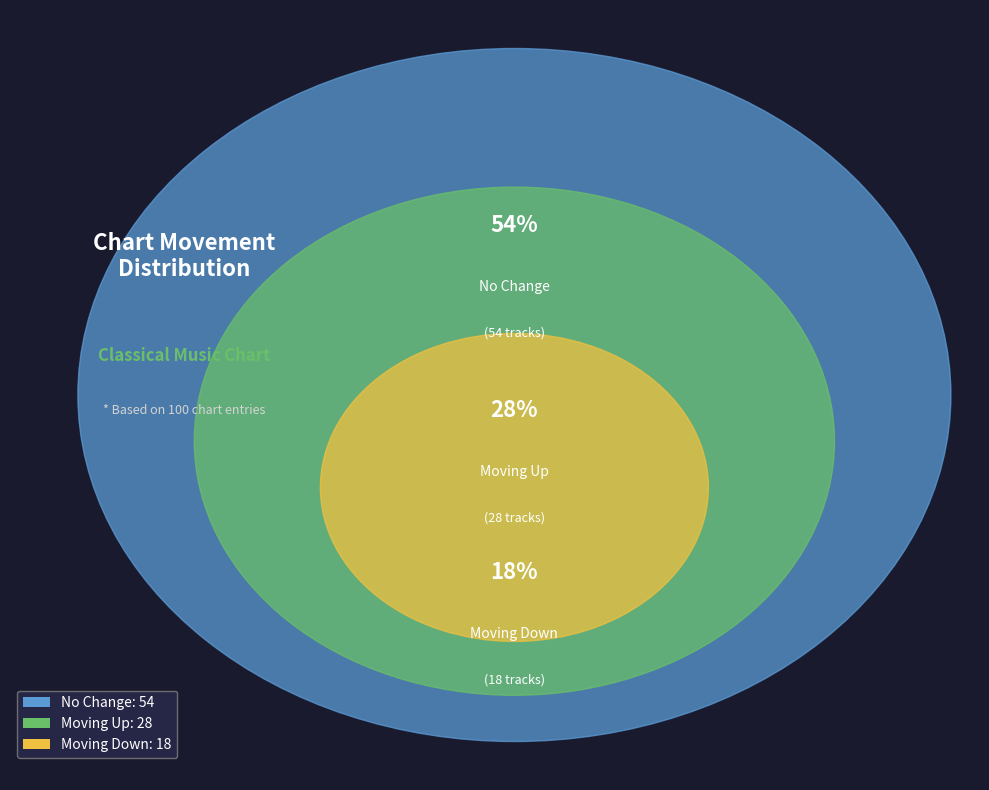

What is the change in value from up to down?

-10